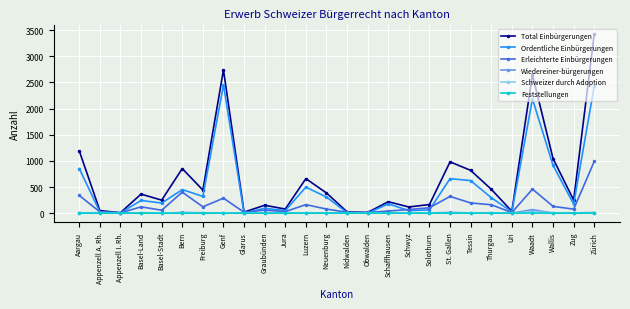

What position from the left is Schaffhausen?

16